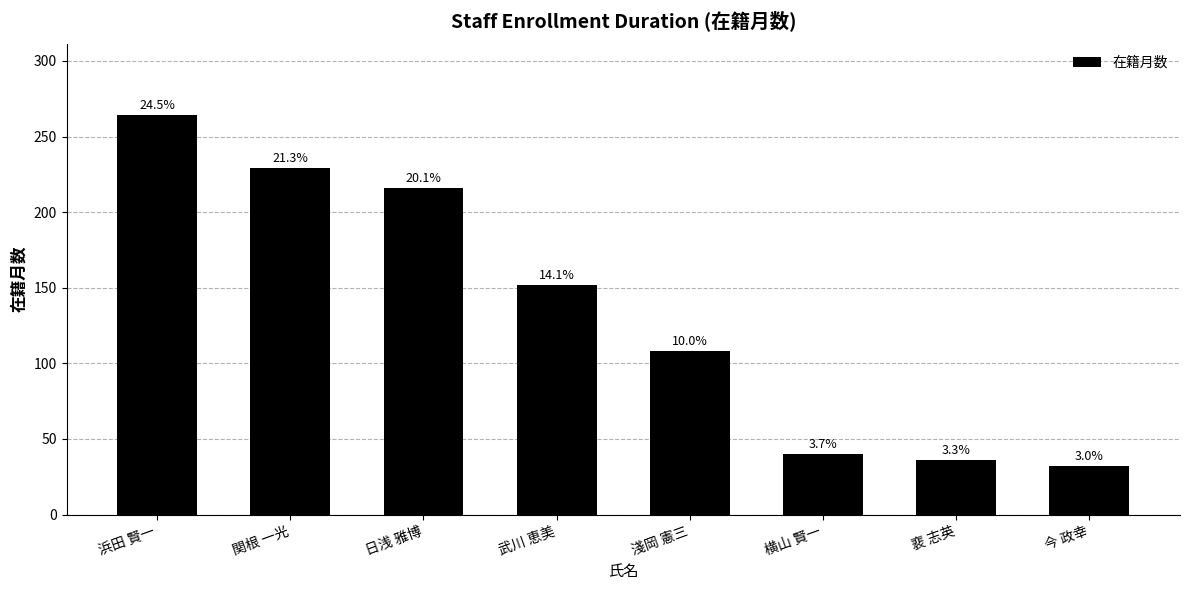

List the labels in order of value, smallest first.

今 政幸, 裵 志英, 横山 賢一, 淺岡 憲三, 武川 恵美, 日浅 雅博, 関根 一光, 浜田 賢一